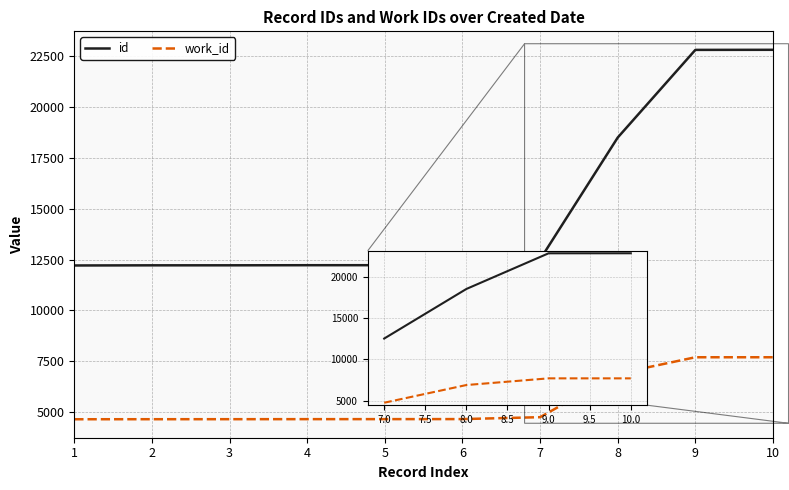

Is it true that id equals 18504 at 8?

True